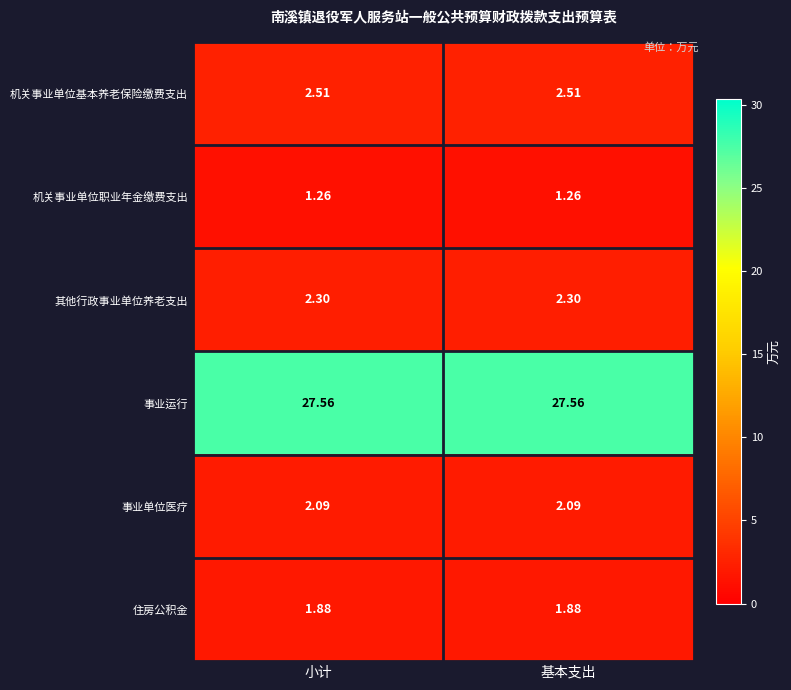

Which series has the largest total across all categories?

事业运行